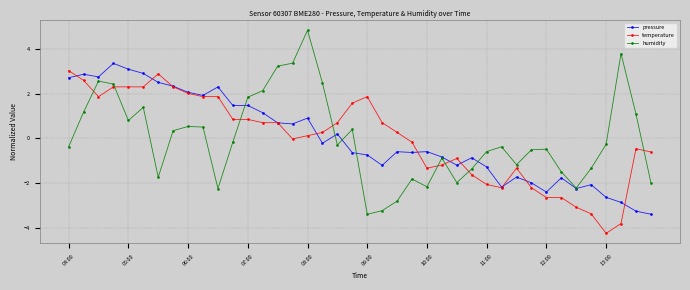

What is the greatest value displayed?

4.8